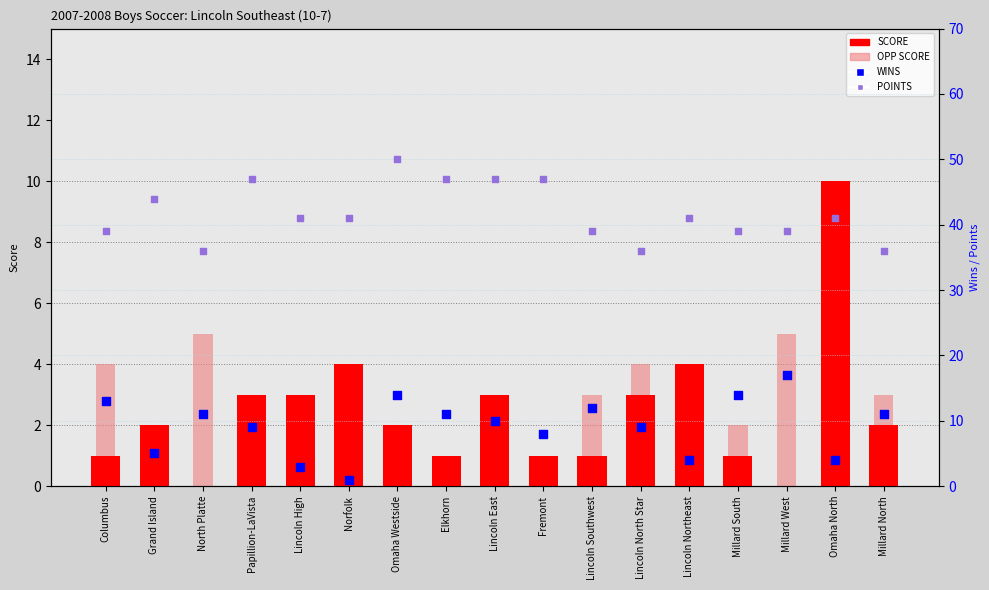

What is the total value across all series at Omaha North?

56